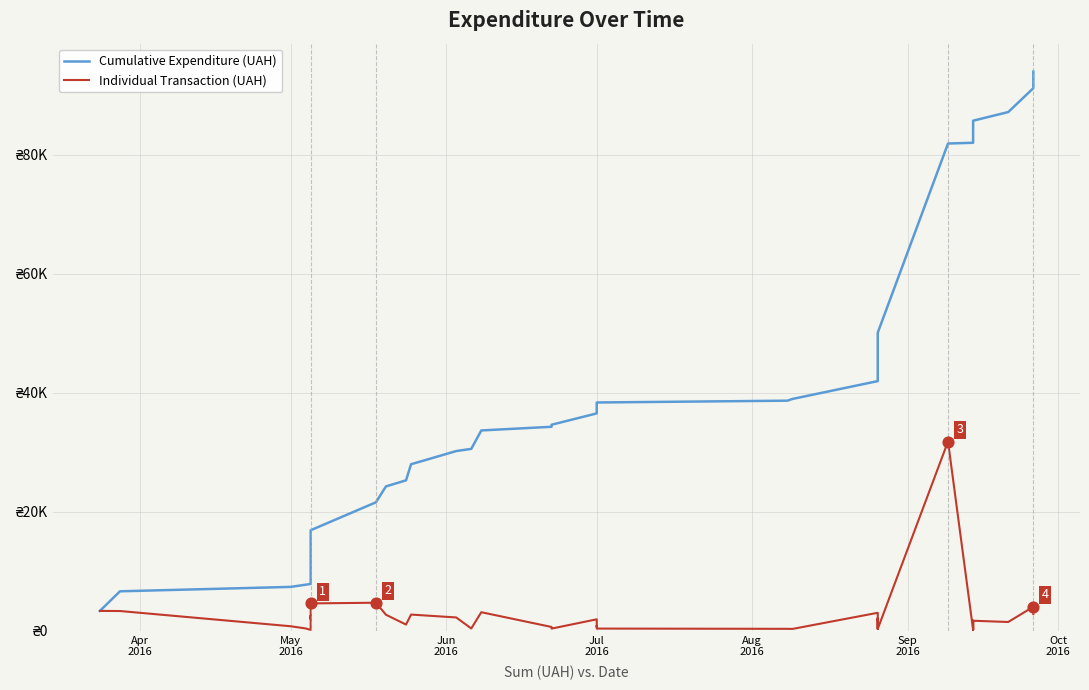

What are all the series names shown in the legend?

Cumulative Expenditure (UAH), Individual Transaction (UAH)